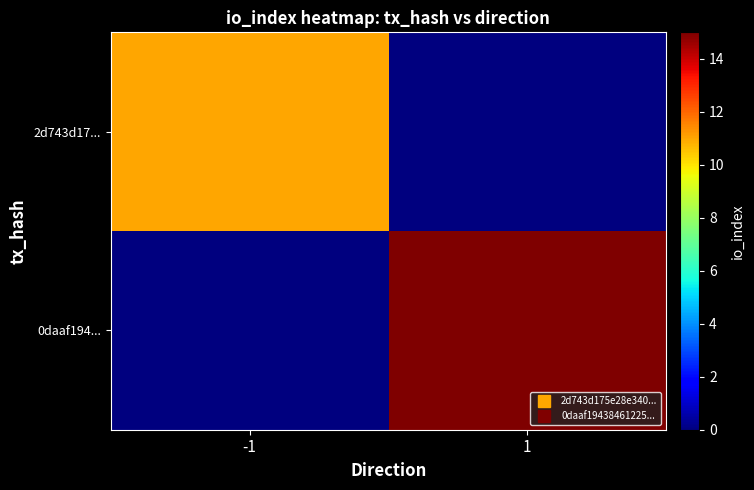

Count the number of categories in the chart.

2